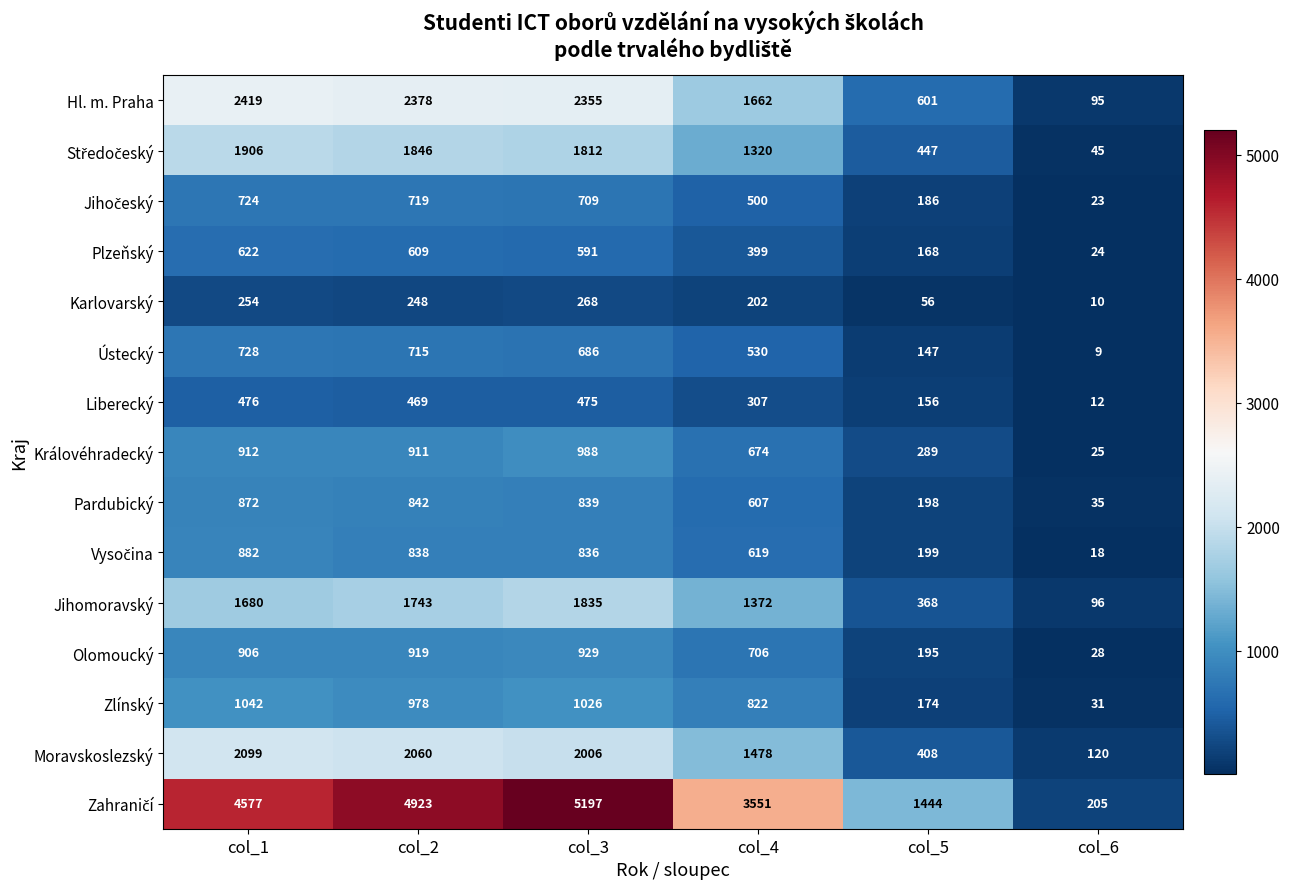

What is the difference between the maximum and second lowest values in the Hl. m. Praha series?

1818